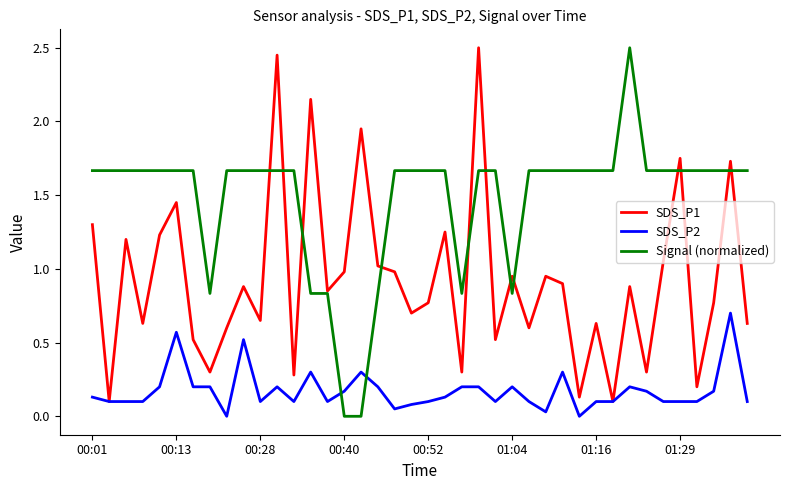

How many times do Signal (normalized) and SDS_P2 cross each other?

2